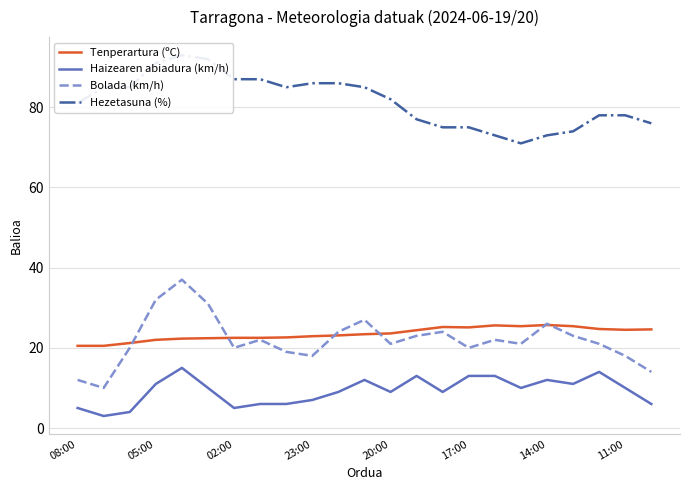

Is it true that Haizearen abiadura (km/h) equals 13.0 at 16?

True